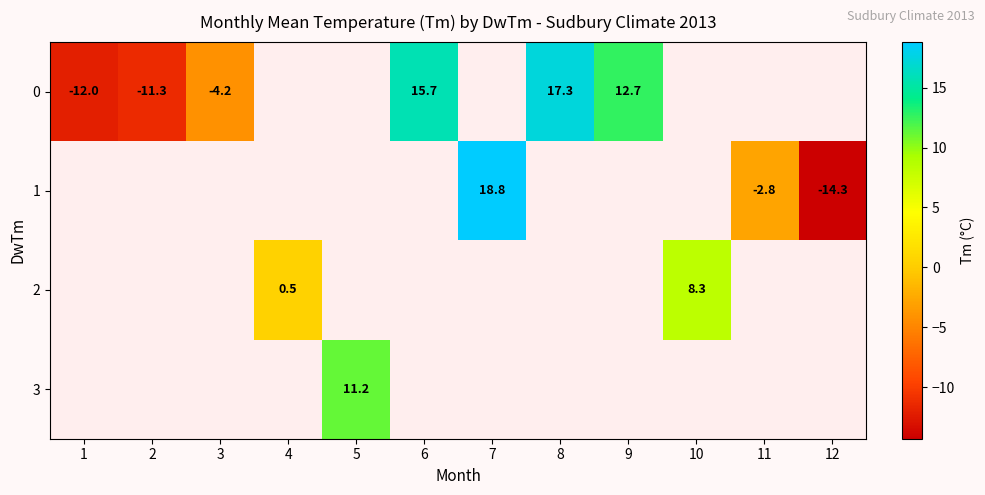

The 0 series shows -12.0 at 1. True or false?

True